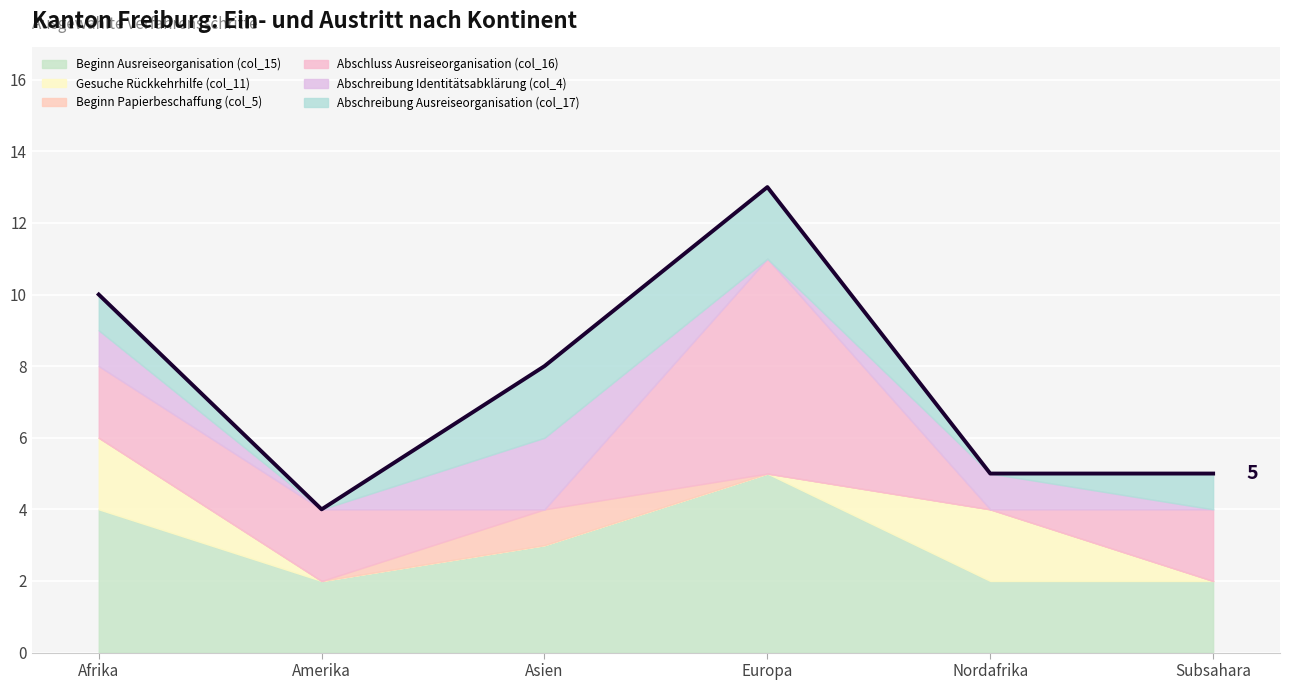

At Subsahara, list the series in order from smallest to largest.

Gesuche Rückkehrhilfe (col_11), Beginn Papierbeschaffung (col_5), Abschreibung Identitätsabklärung (col_4), Abschreibung Ausreiseorganisation (col_17), Beginn Ausreiseorganisation (col_15), Abschluss Ausreiseorganisation (col_16)